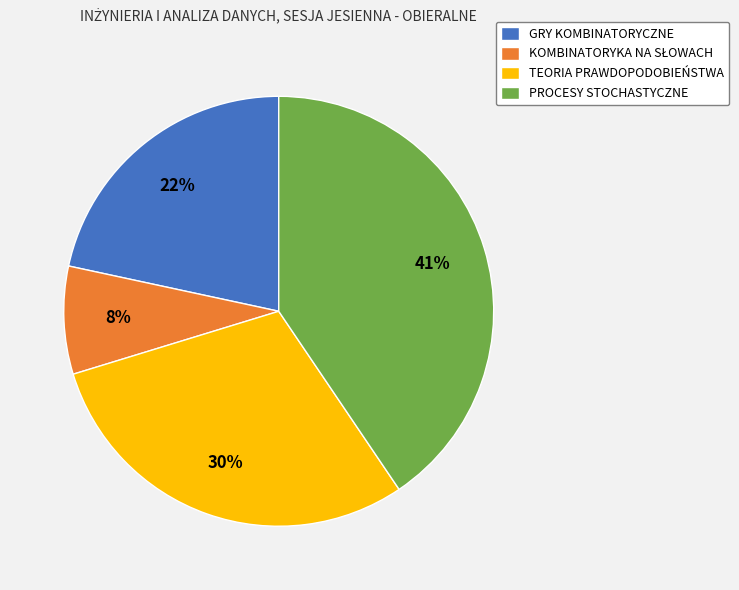

How many slices are in this pie chart?

4